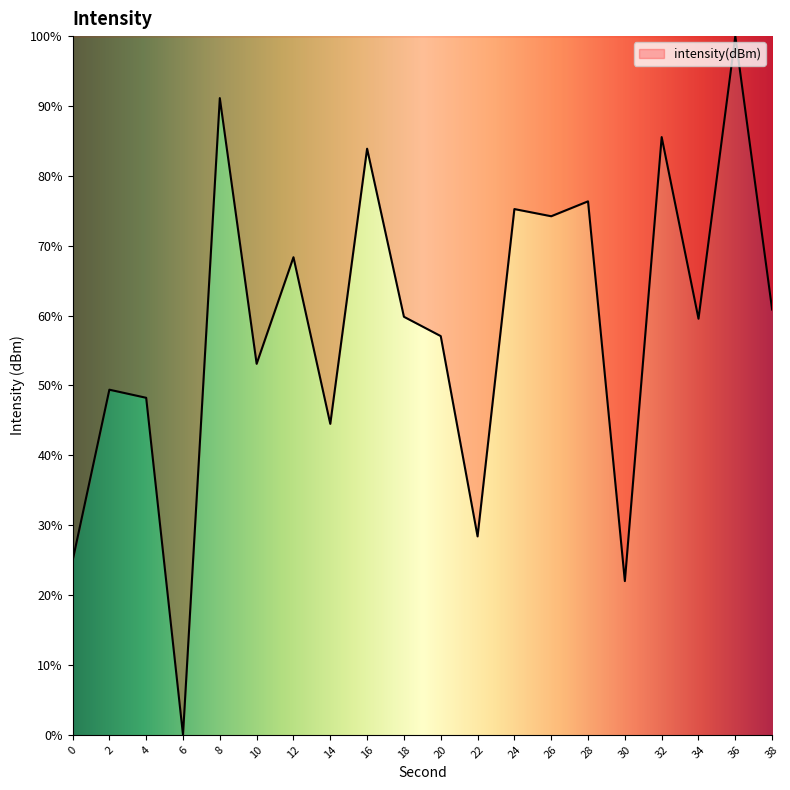

What is the greatest value displayed?

100.0